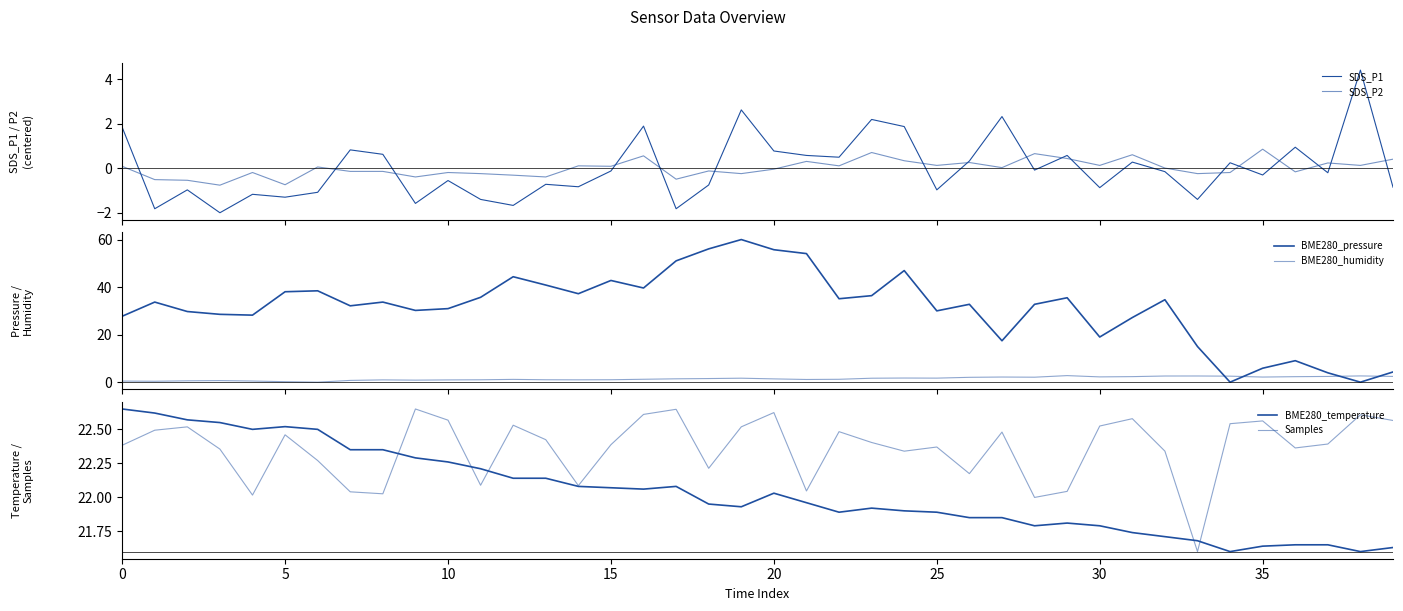

Which series has the largest range (max minus min)?

BME280_pressure